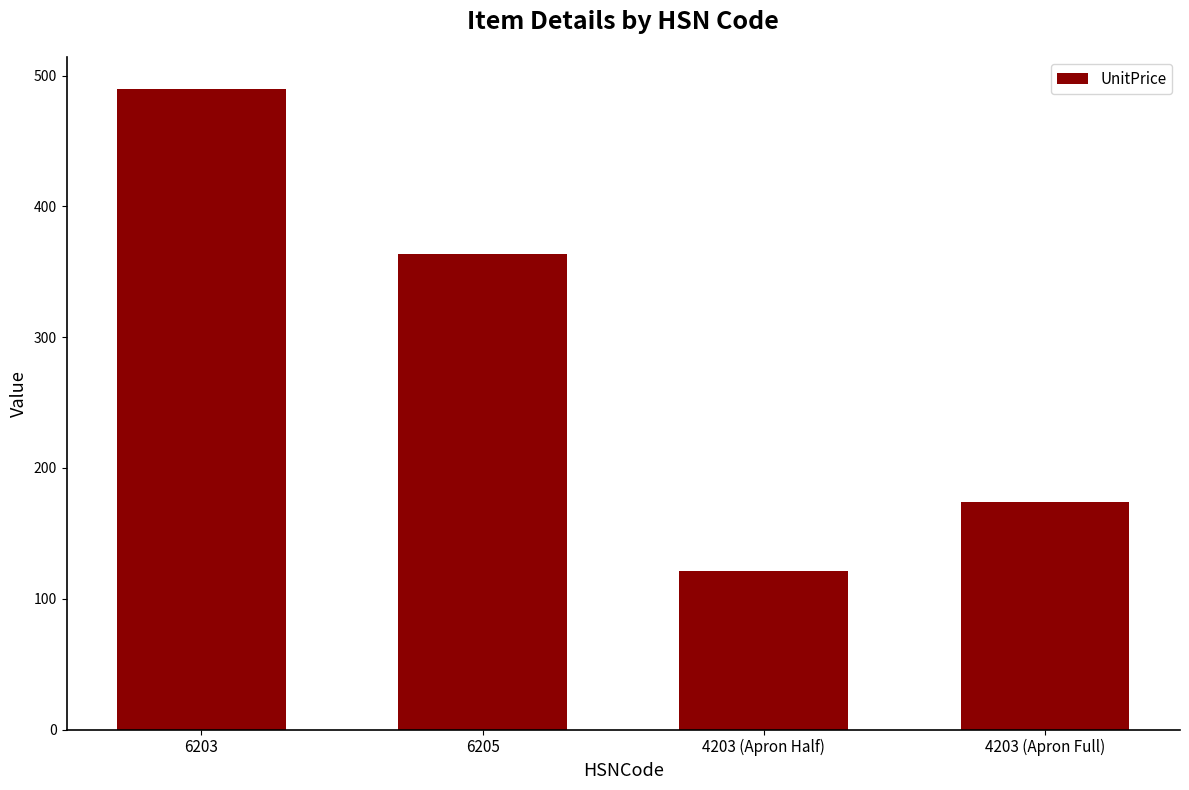

List the labels in order of value, smallest first.

4203 (Apron Half), 4203 (Apron Full), 6205, 6203